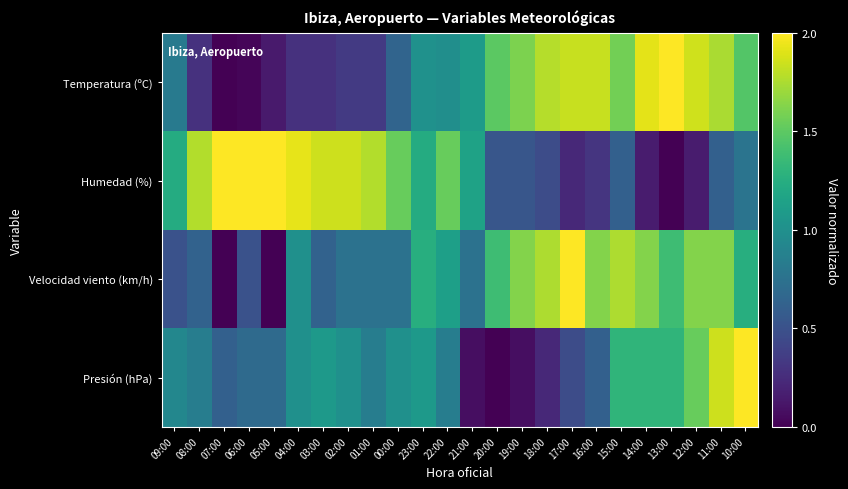

Between 18:00 and 02:00, which is larger?

18:00